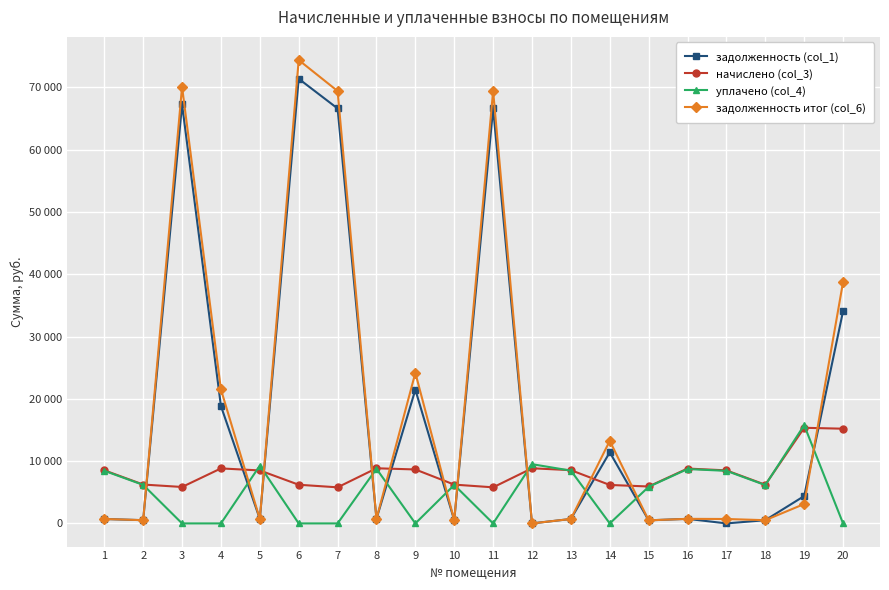

What is the sum of all уплачено (col_4) values?

101821.5